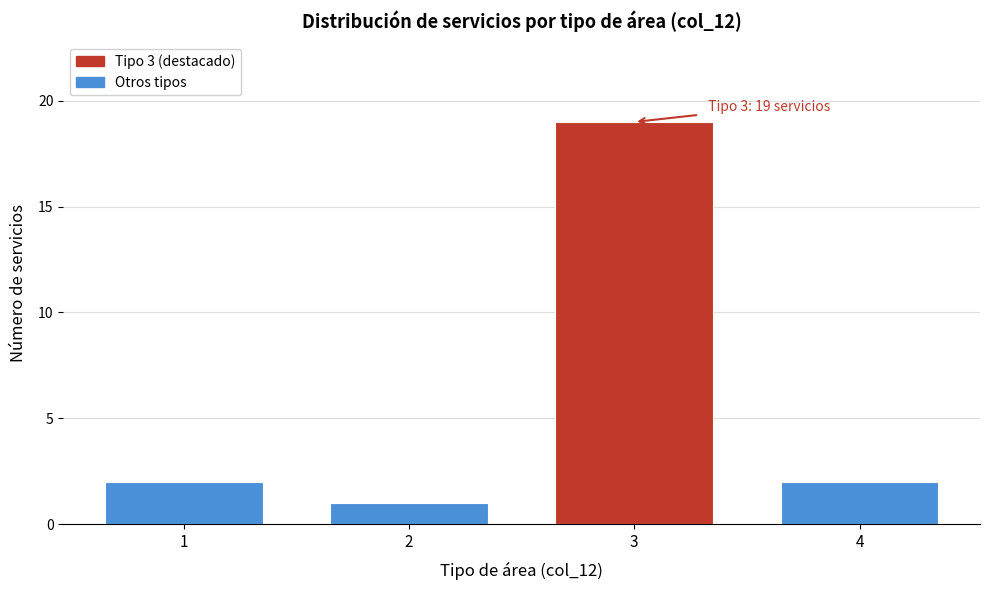

Reading left to right, list all the values displayed in this chart.

1=2	2=1	3=19	4=2